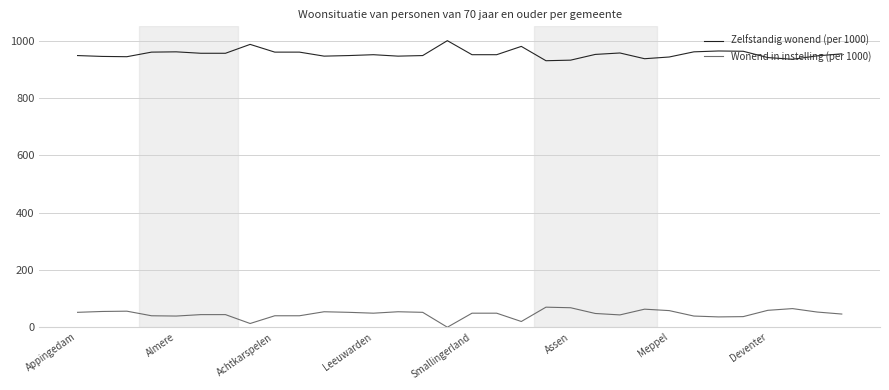

Which series has the largest total across all categories?

Zelfstandig wonend (per 1000)